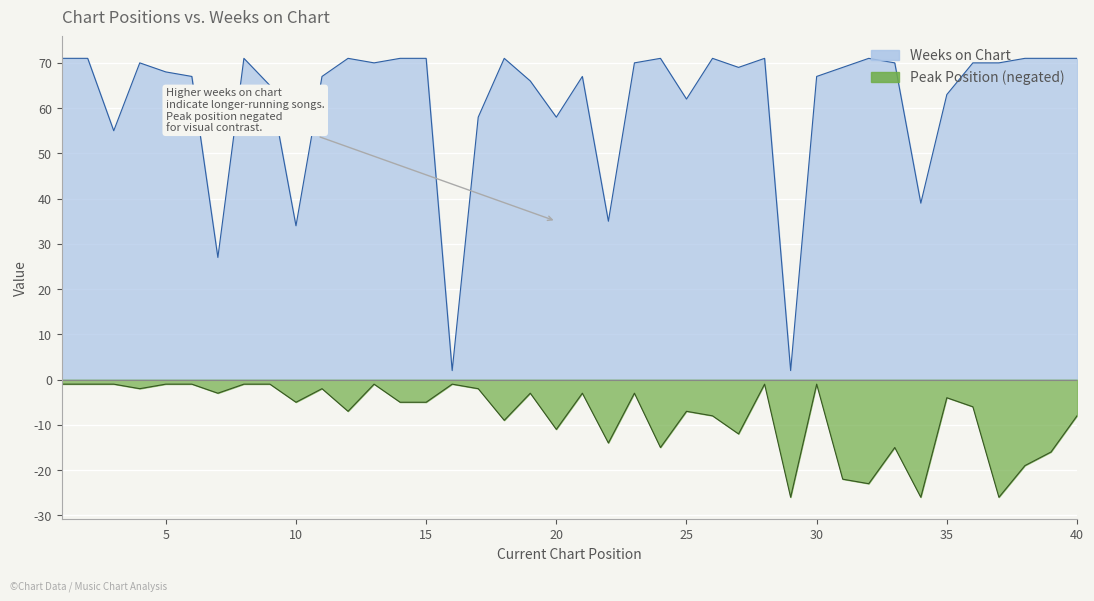

What is the difference between the Peak Position values at 5 and 11?

1